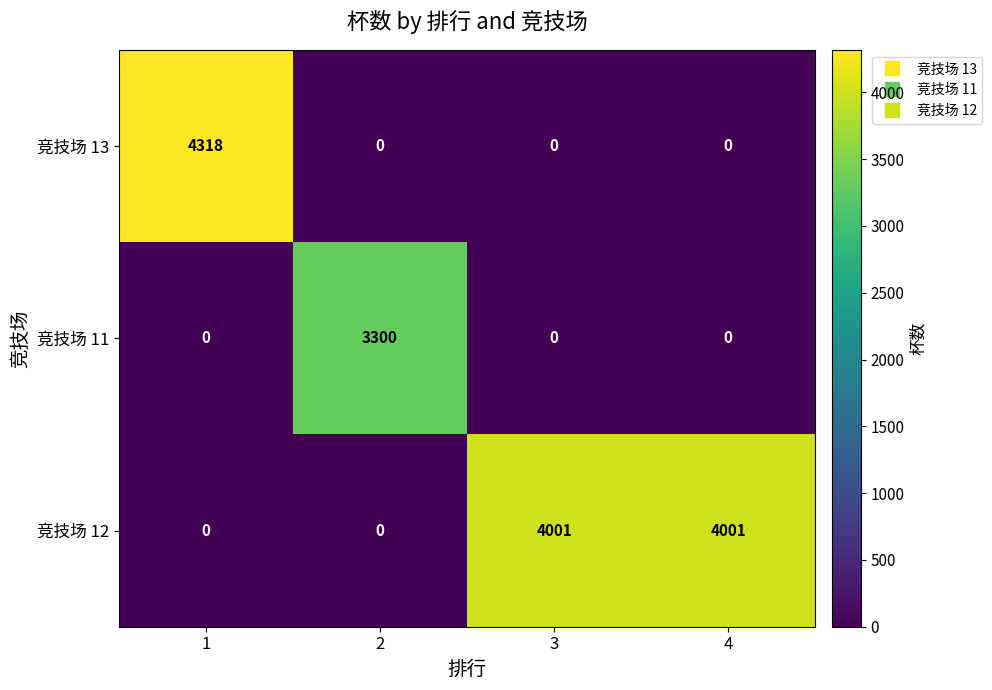

Which series has the largest total across all categories?

竞技场 12